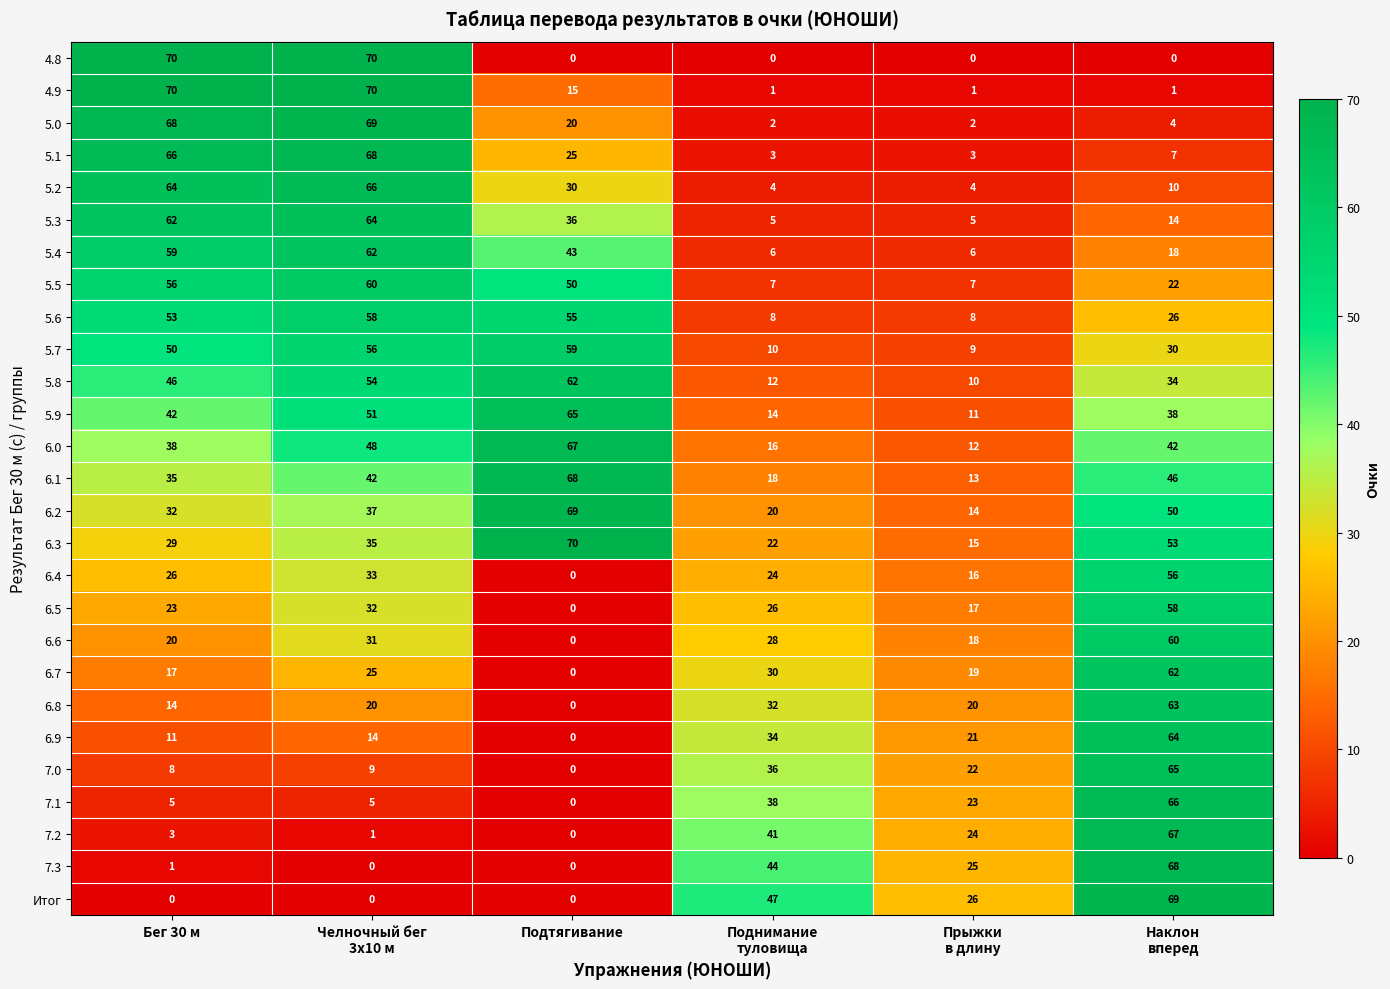

Which category has the highest value in the 5.9 series?

Подтягивание